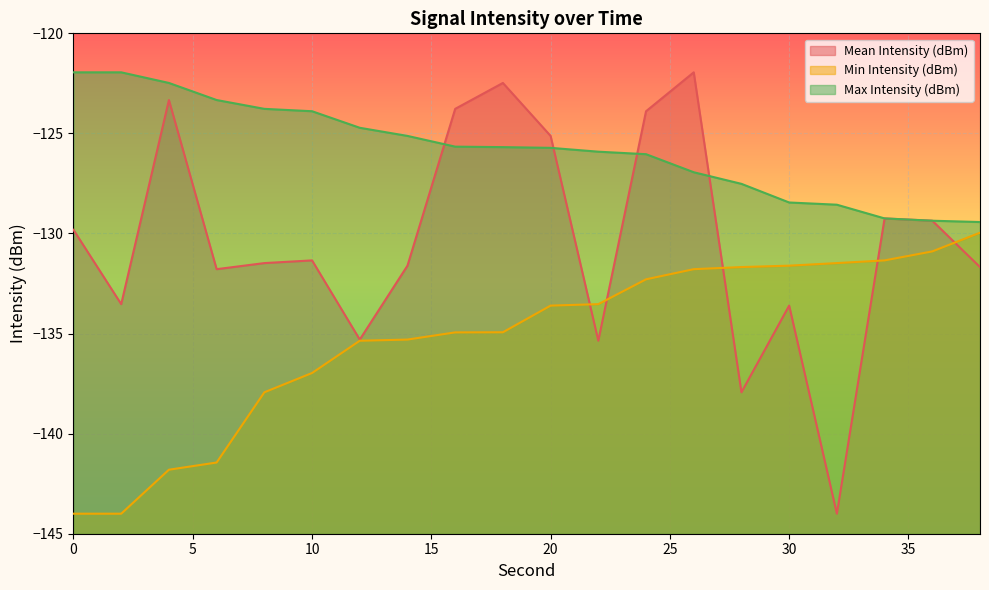

What is the sum of all Mean Intensity (dBm) values?

-2606.6